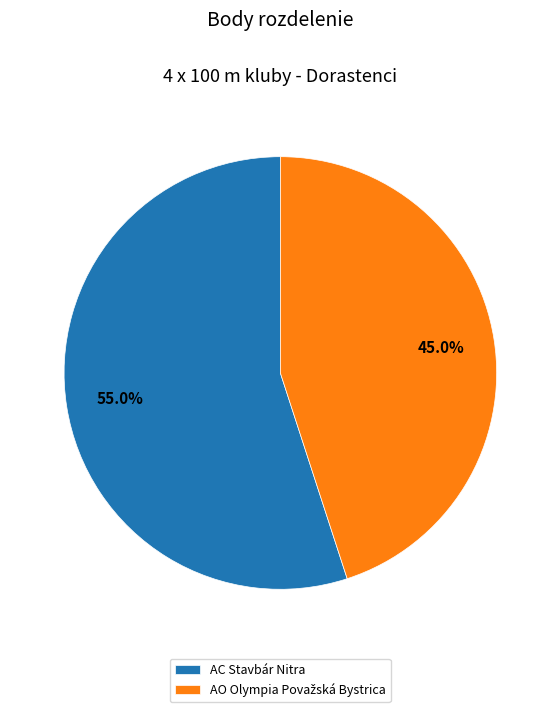

Which category has the biggest portion of the pie?

AC Stavbár Nitra